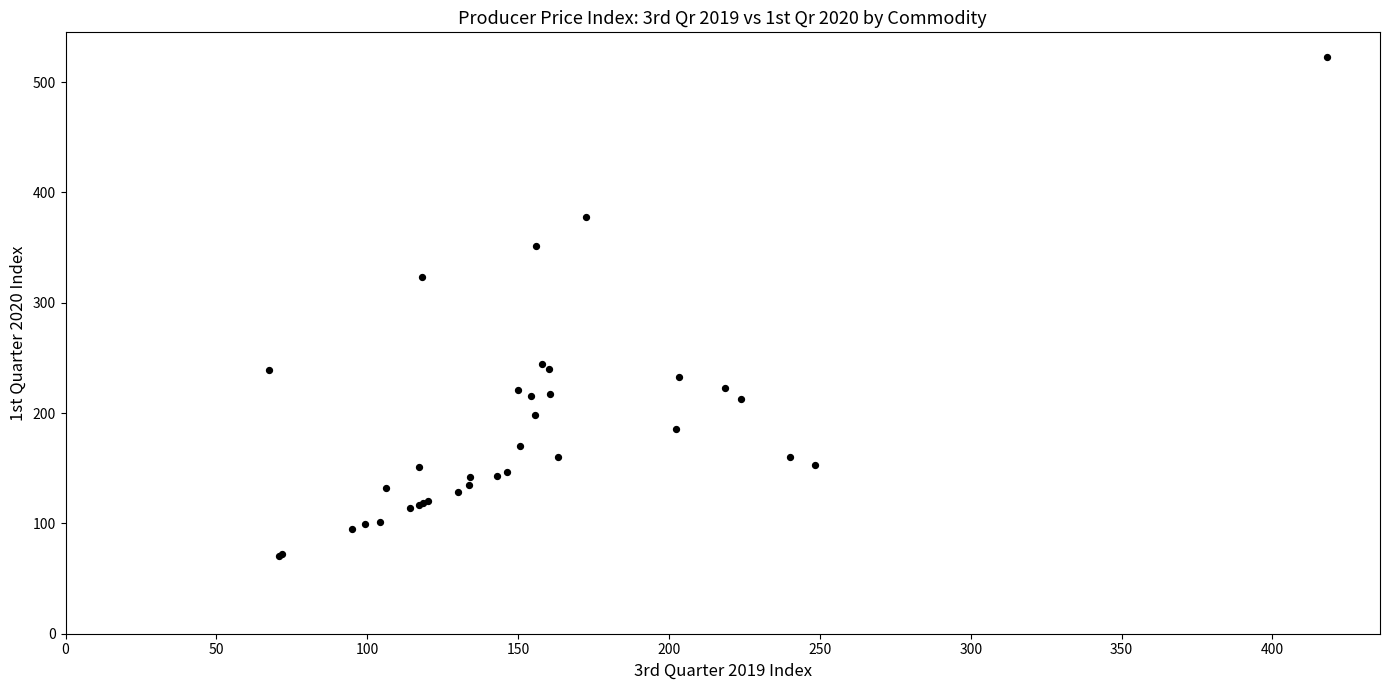

What Y value in the scatter plot is closest to 296?

323.7